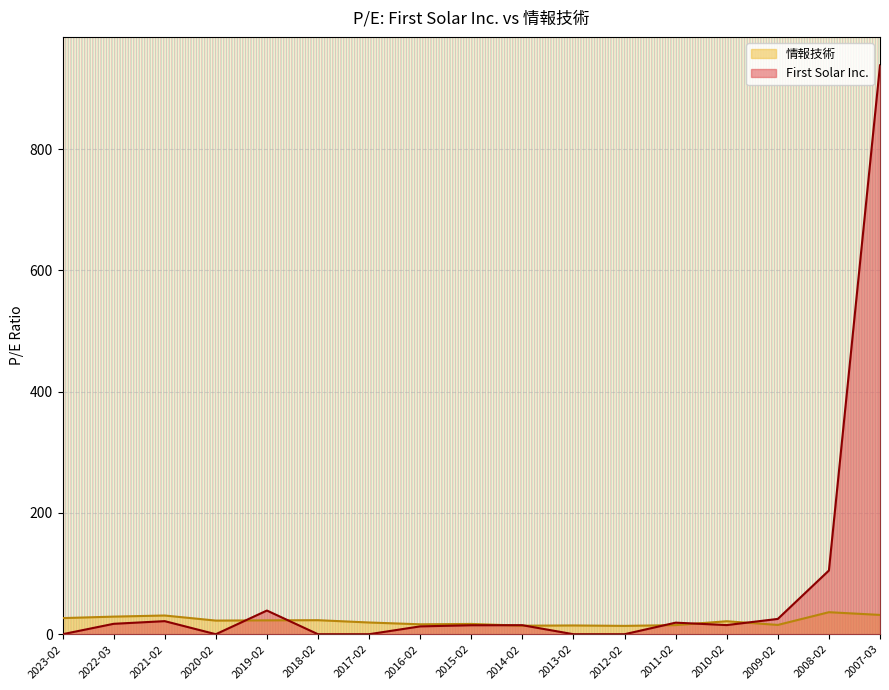

At which label is First Solar Inc. closest to 469?

2008-02